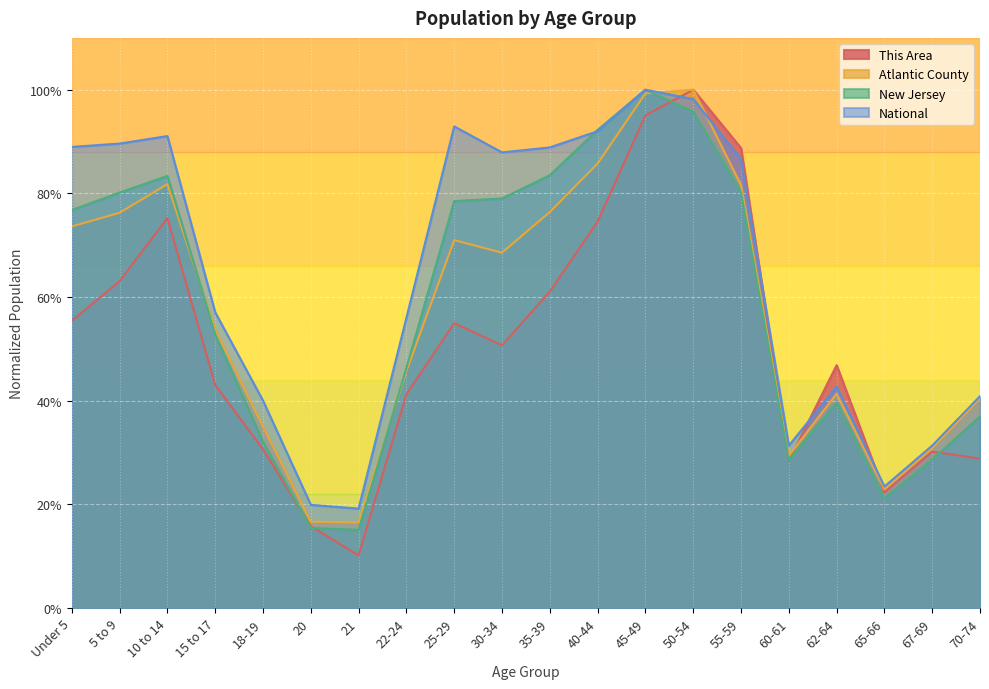

The New Jersey series shows 0.4 at 70-74. True or false?

True